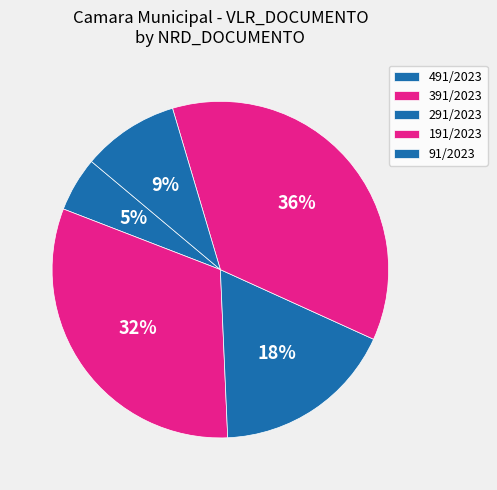

How many slices are in this pie chart?

5